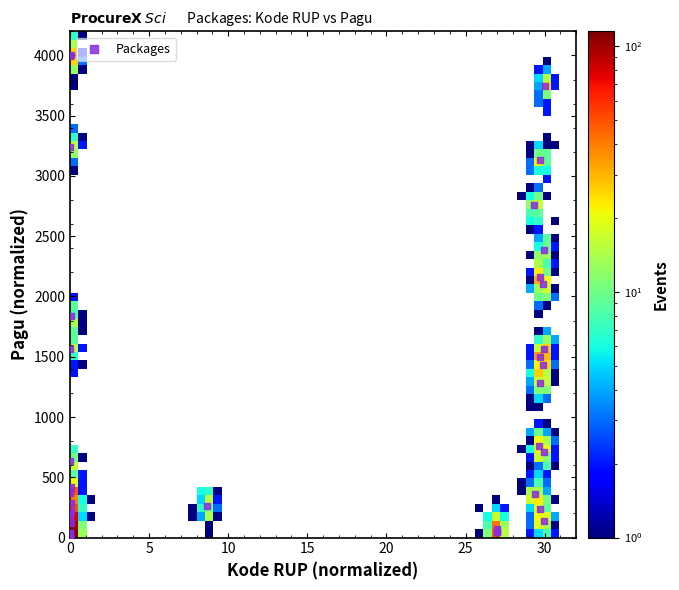

What Y value in the scatter plot is closest to 2000?

2100.8